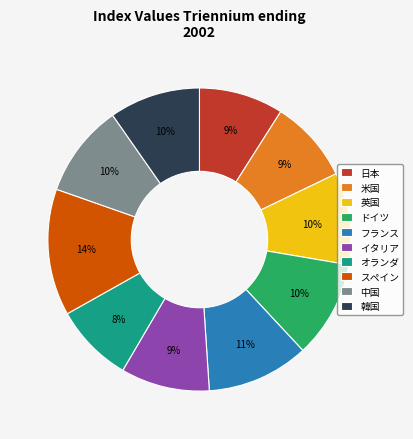

Count the number of slices in the pie.

10